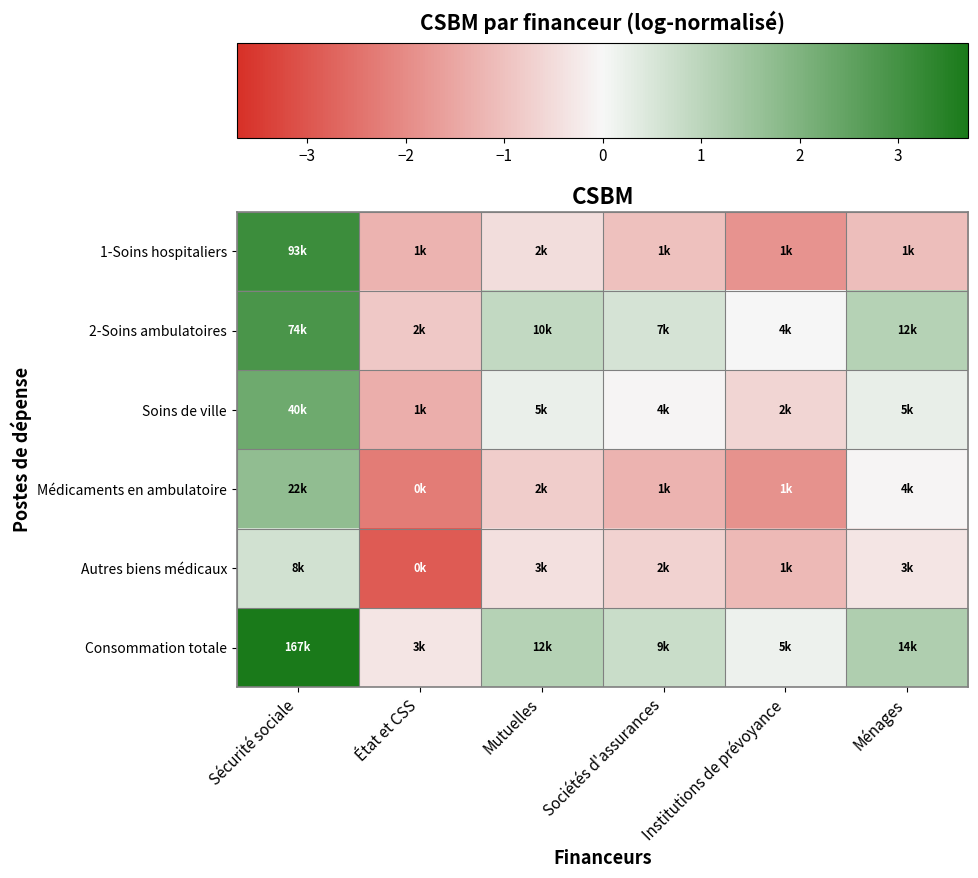

Which series has the largest total across all categories?

Consommation totale